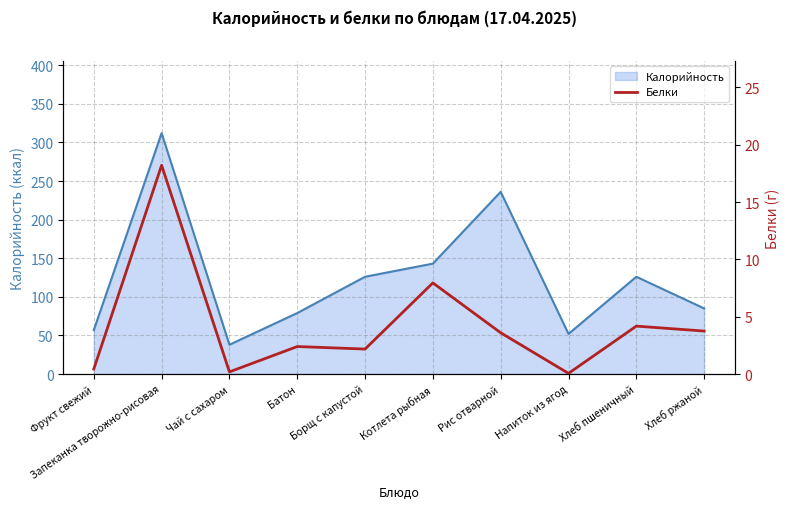

What position from the right is Хлеб ржаной?

1